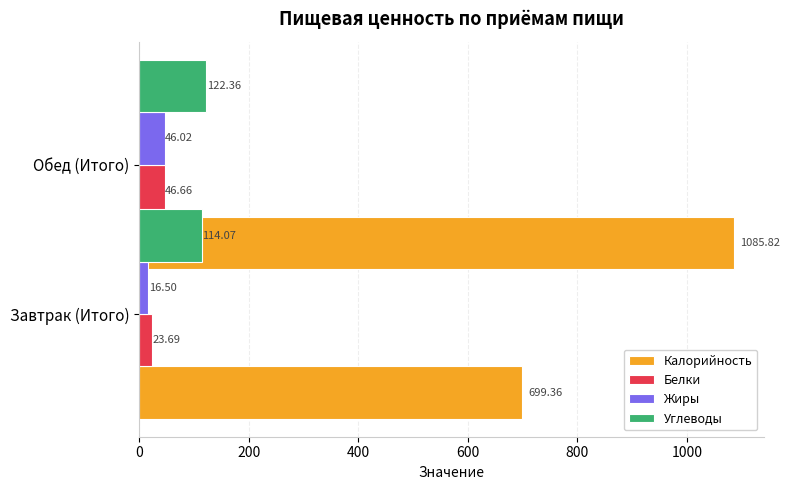

Reading left to right, list all the values displayed in this chart.

Калорийность: 699.4	1085.8
Белки: 23.7	46.7
Жиры: 16.5	46.0
Углеводы: 114.1	122.4